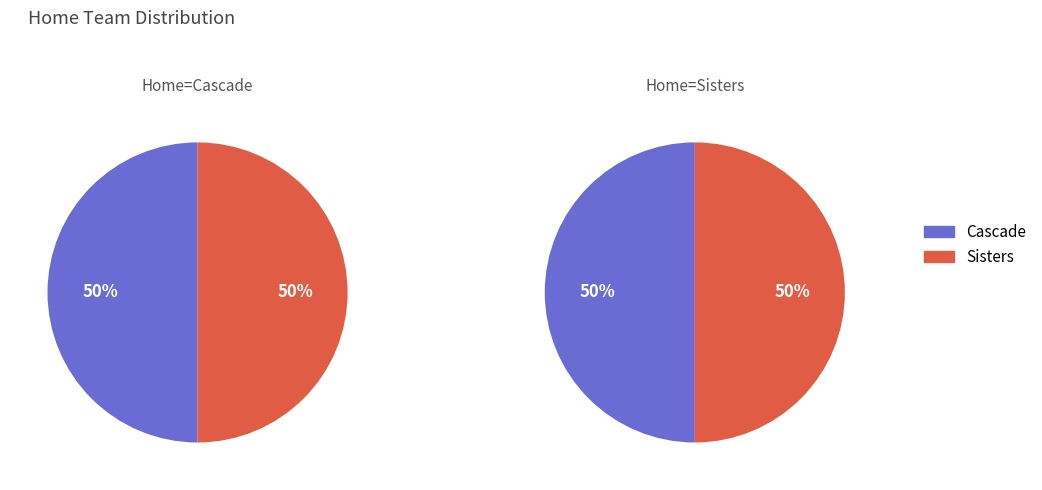

How many segments does this pie chart have?

2